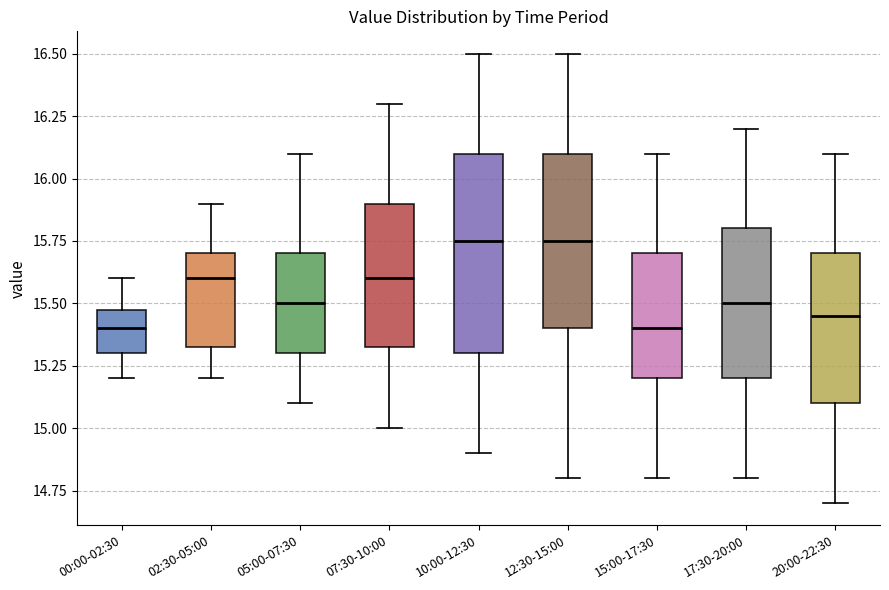

Reading left to right, transcribe this box plot: for each box, give where its median line is, the range the box spans, and where its two whiskers end, as read against the y-axis. The values are not printed on the chart, so give them approximately, as read against the axis.

00:00-02:30: median 15.40, box 15.30 to 15.50, whiskers 15.20 to 15.60
02:30-05:00: median 15.60, box 15.35 to 15.70, whiskers 15.20 to 15.90
05:00-07:30: median 15.50, box 15.30 to 15.70, whiskers 15.10 to 16.10
07:30-10:00: median 15.60, box 15.35 to 15.90, whiskers 15.00 to 16.30
10:00-12:30: median 15.75, box 15.30 to 16.10, whiskers 14.90 to 16.50
12:30-15:00: median 15.75, box 15.40 to 16.10, whiskers 14.80 to 16.50
15:00-17:30: median 15.40, box 15.20 to 15.70, whiskers 14.80 to 16.10
17:30-20:00: median 15.50, box 15.20 to 15.80, whiskers 14.80 to 16.20
20:00-22:30: median 15.45, box 15.10 to 15.70, whiskers 14.70 to 16.10